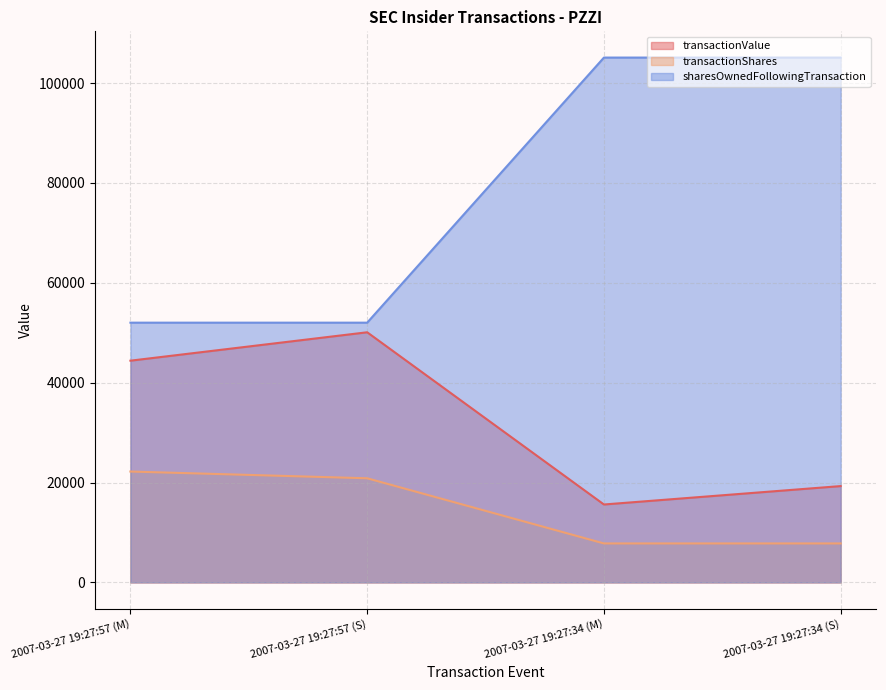

At which category is the sum across all series the highest?

2007-03-27 19:27:34 (S)